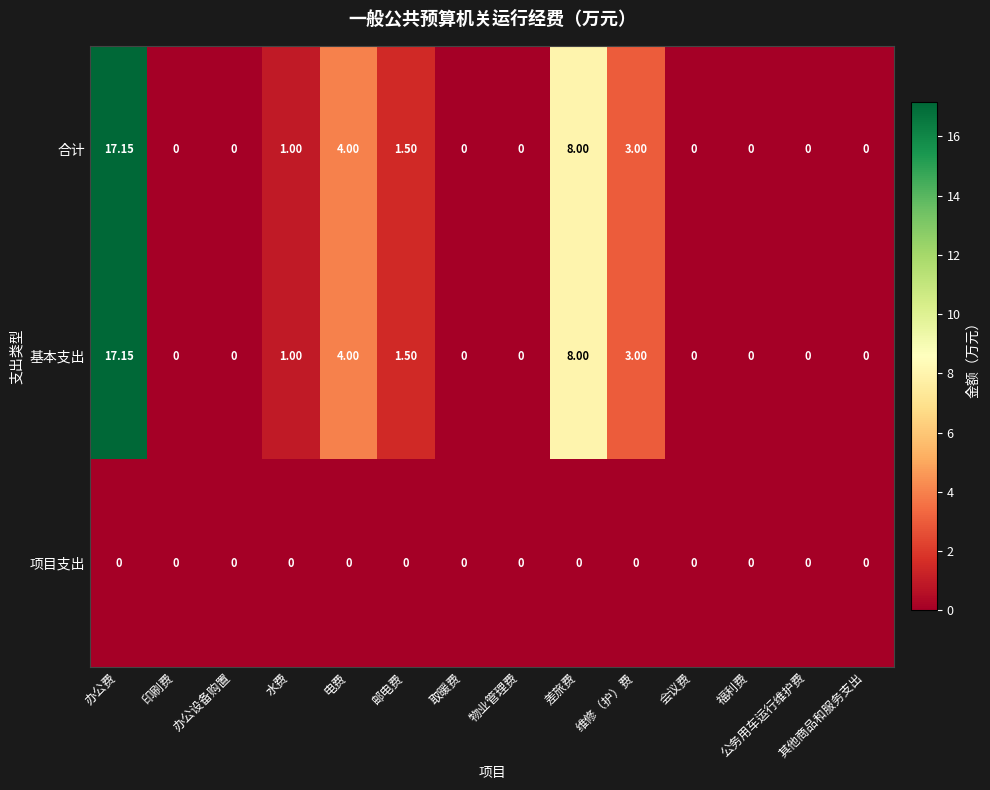

Where is 合计 nearest to the value 8?

差旅费